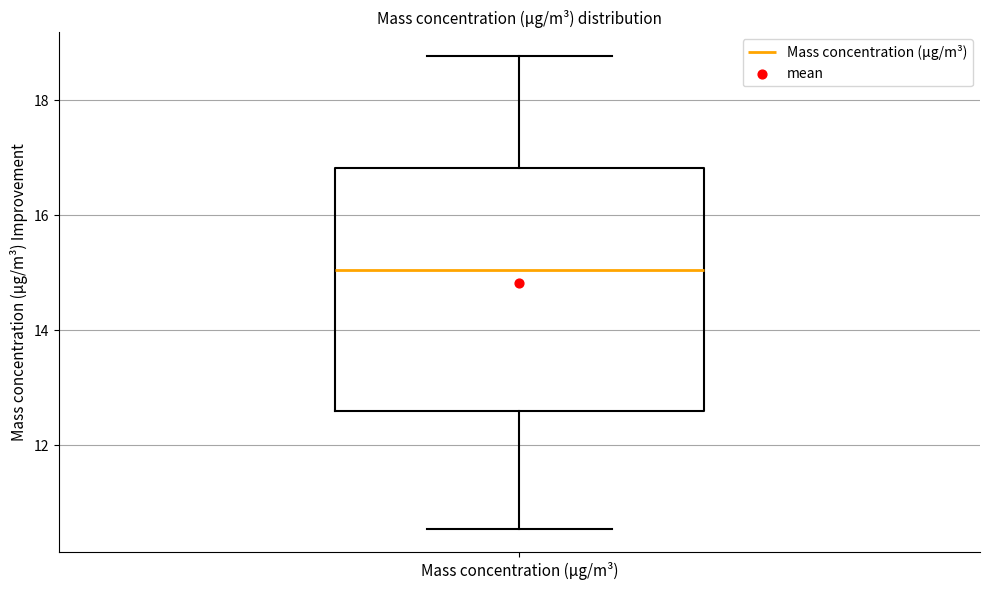

Read this box plot against the y-axis: the position of the median line, the range covered by the box, and the ends of both whiskers. The values are not printed on the chart, so give them approximately, as read against the axis.

median 15.0, box 12.6 to 16.8, whiskers 10.6 to 18.8